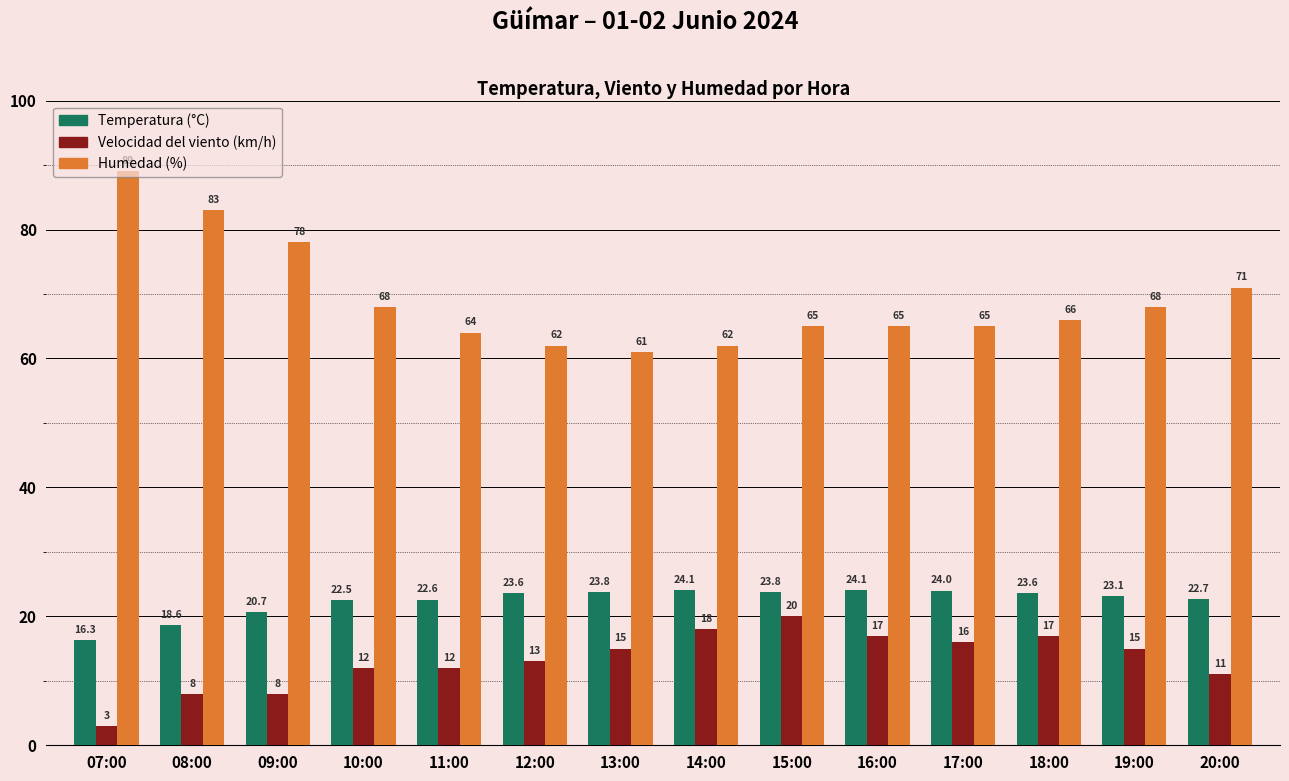

What is the minimum value shown in the chart?

3.0